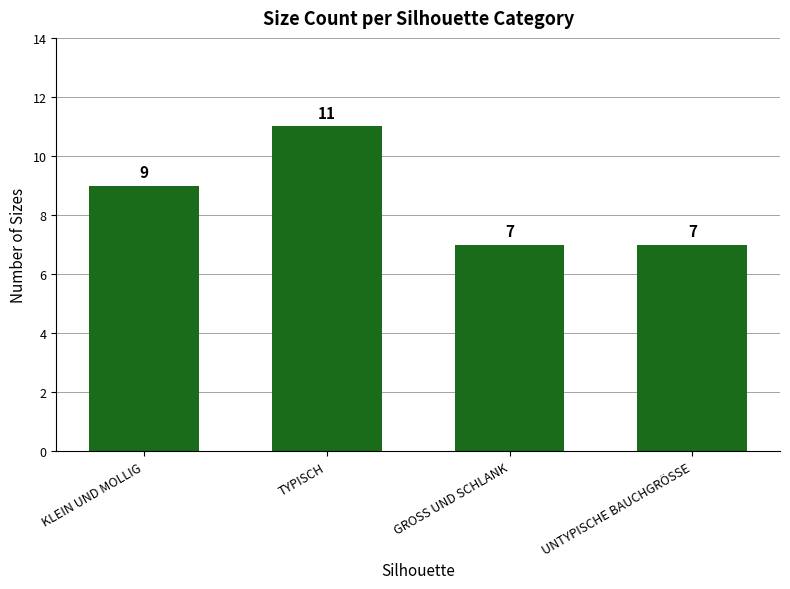

What is the difference between the maximum and minimum values?

4